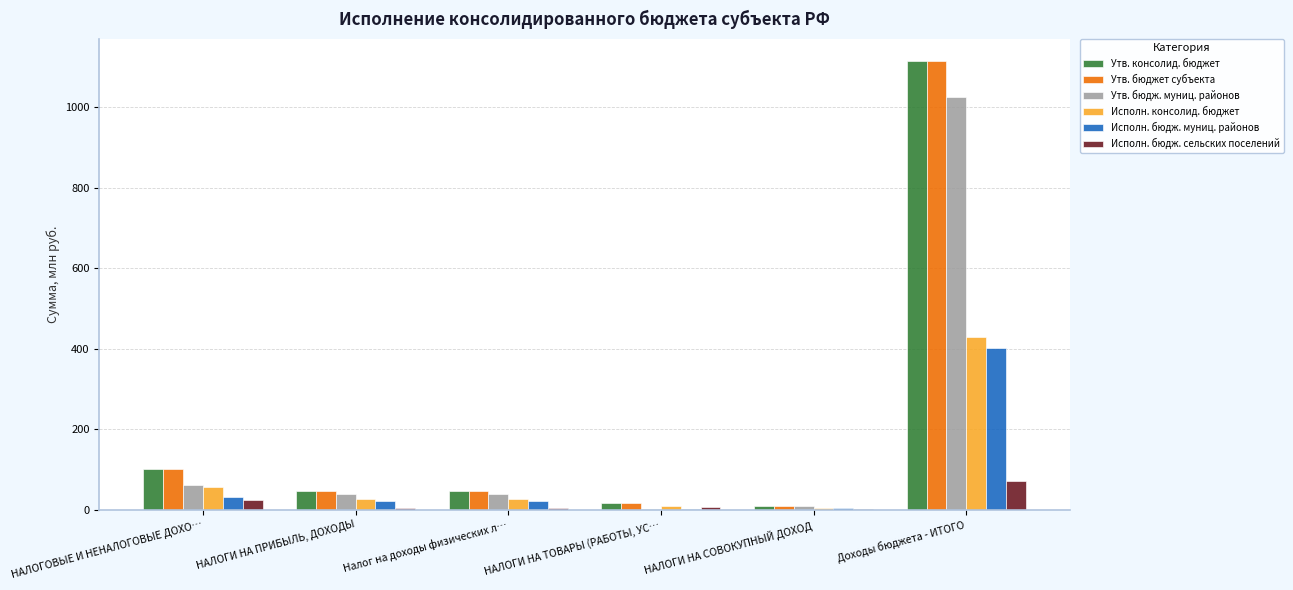

Is the value of Исполн. бюдж. муниц. районов at НАЛОГОВЫЕ И НЕНАЛОГОВЫЕ ДОХО… greater than the value of Исполн. бюдж. сельских поселений at НАЛОГИ НА ПРИБЫЛЬ, ДОХОДЫ?

Yes